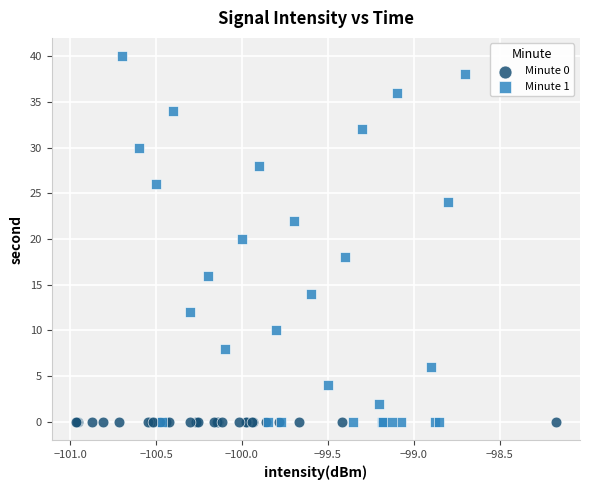

Which series contains the highest Y value?

Minute 1